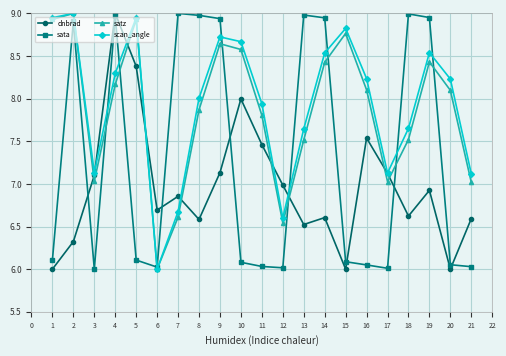

How many lines are shown in the chart?

4